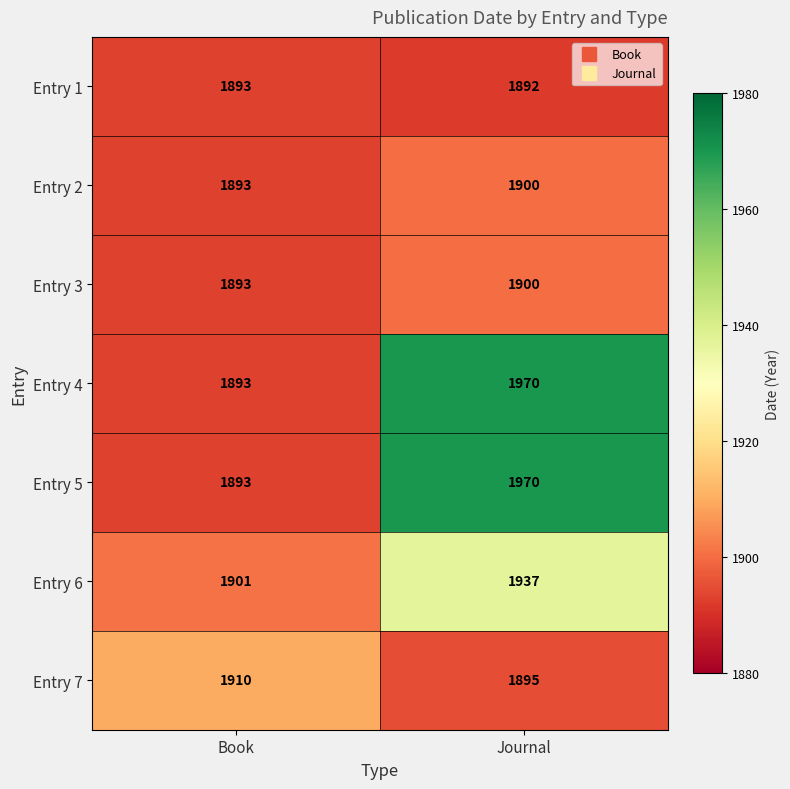

What is the difference between the highest and lowest values at Journal?

78